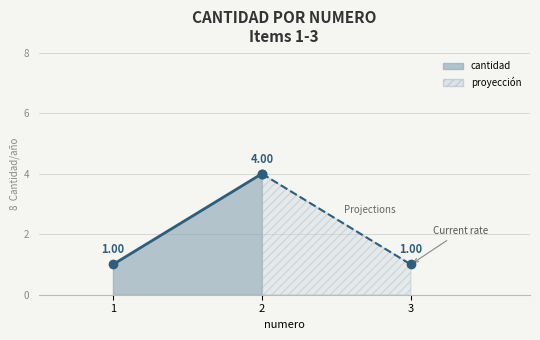

Which label corresponds to the smallest value in the chart?

1